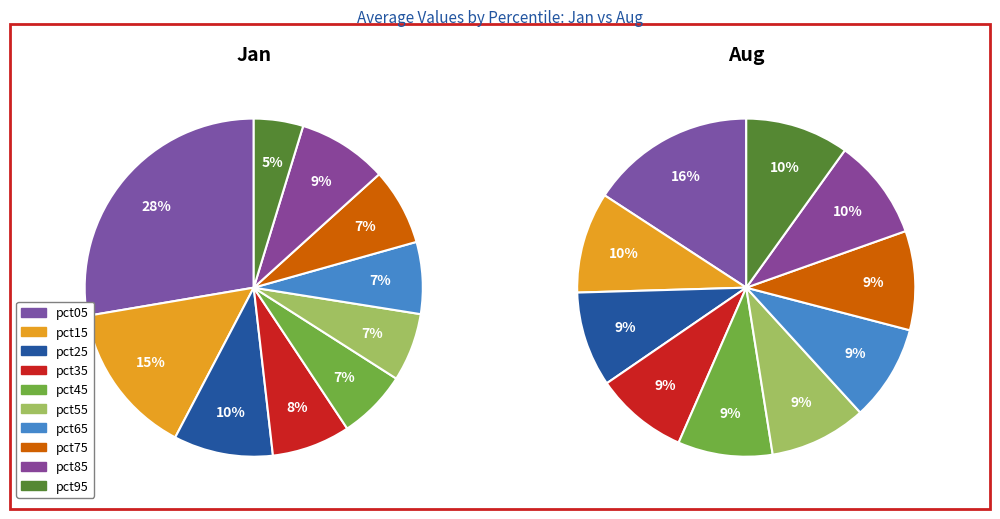

The 2 slice represents 10% of the pie. True or false?

True